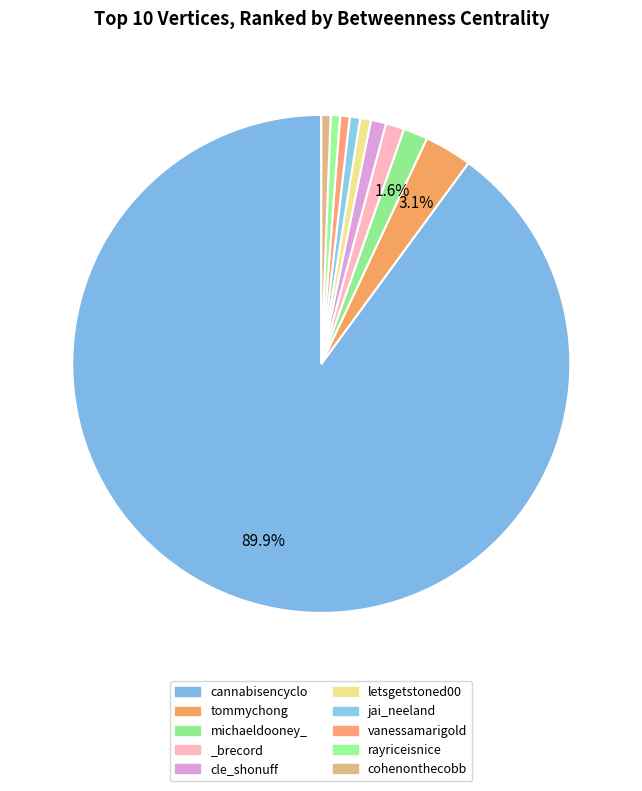

How many segments does this pie chart have?

10